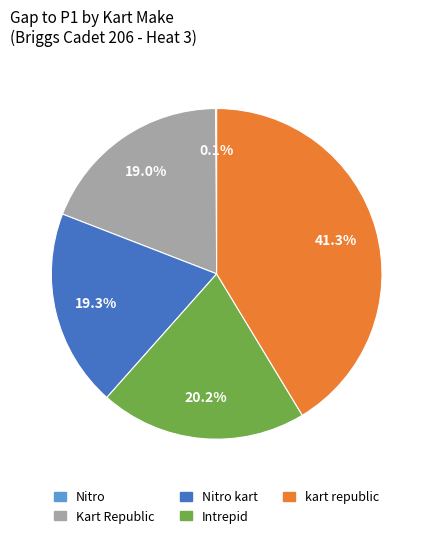

Does any single category account for the majority?

No